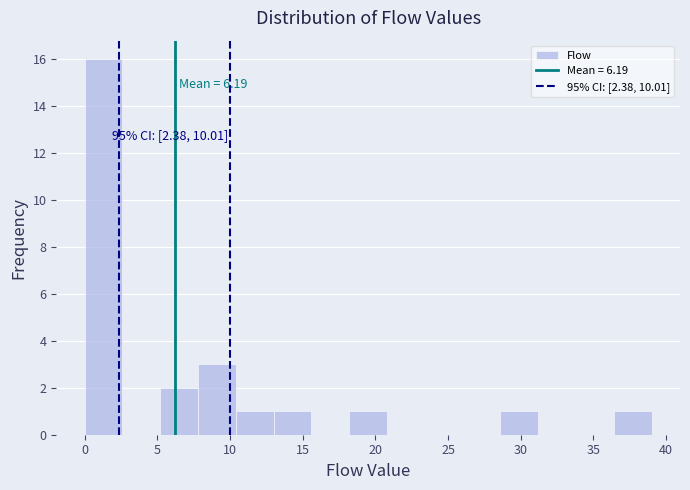

Which range on the x-axis has the tallest bar?

0.0 to 2.6